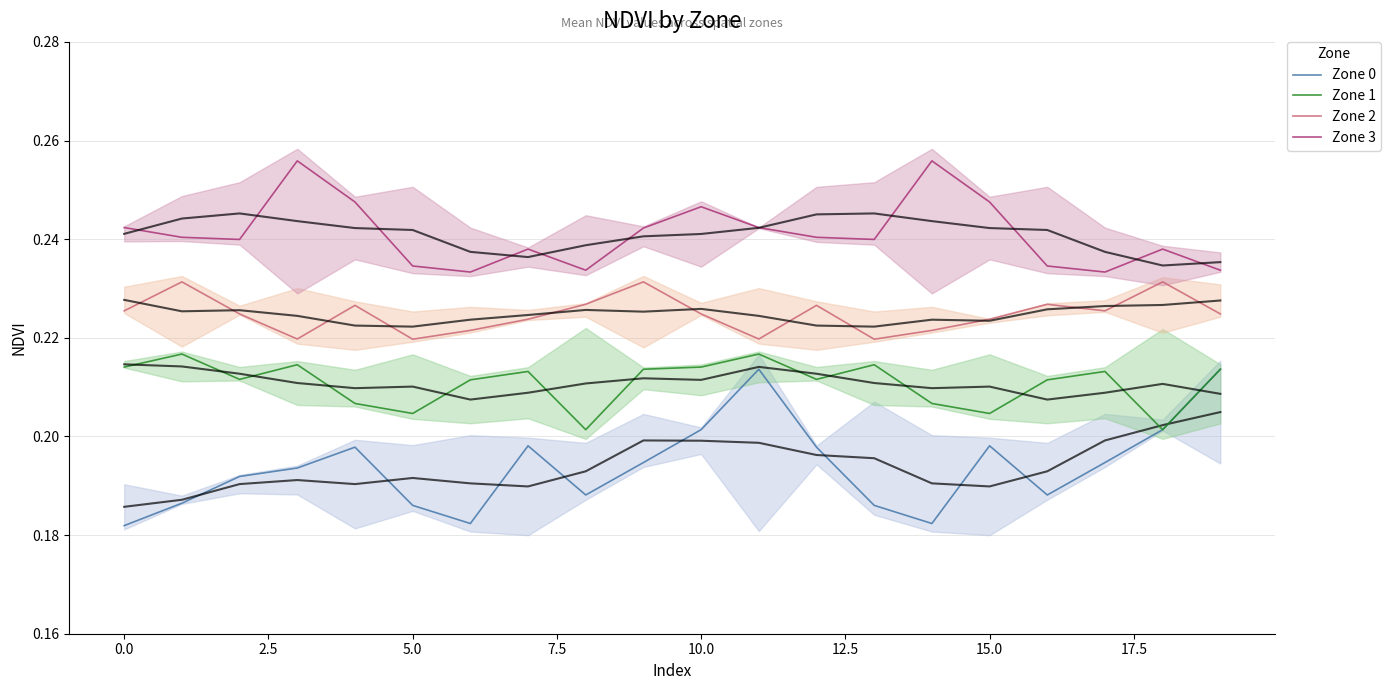

How many lines are shown in the chart?

4